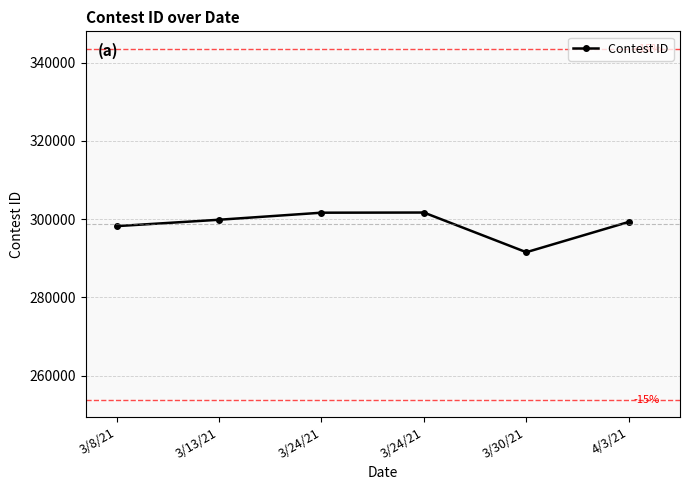

Rank the categories by value from lowest to highest.

3/30/21, 3/8/21, 4/3/21, 3/13/21, 3/24/21, 3/24/21